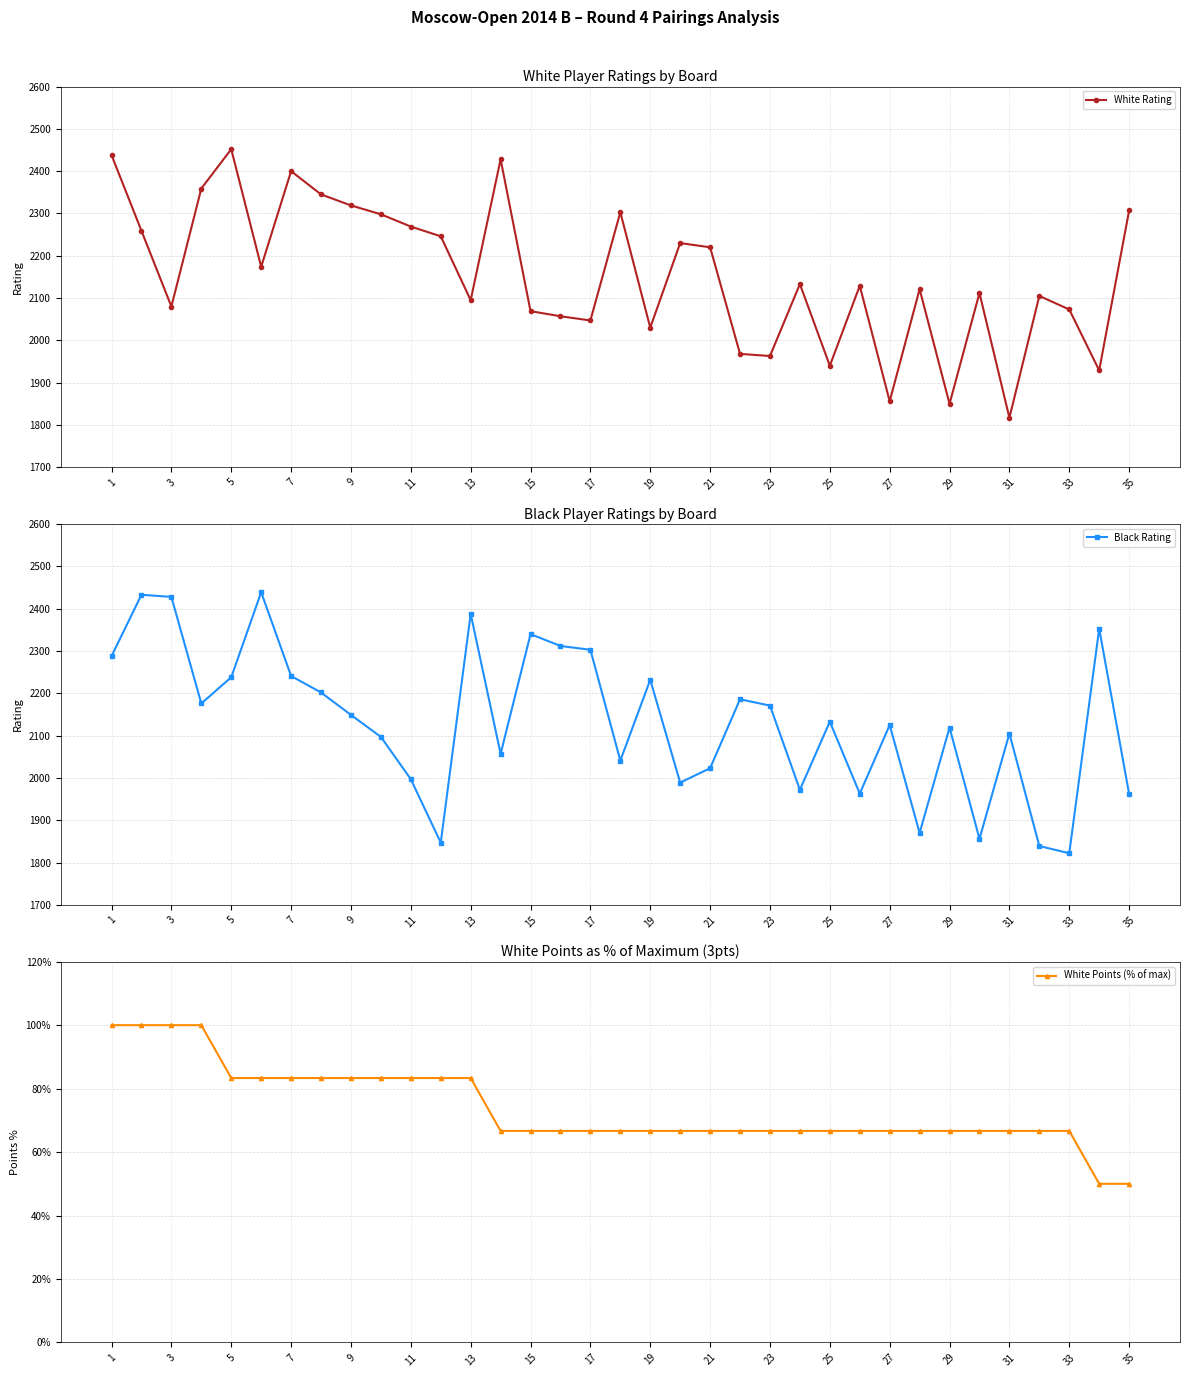

Which series has the largest total across all categories?

White Rating